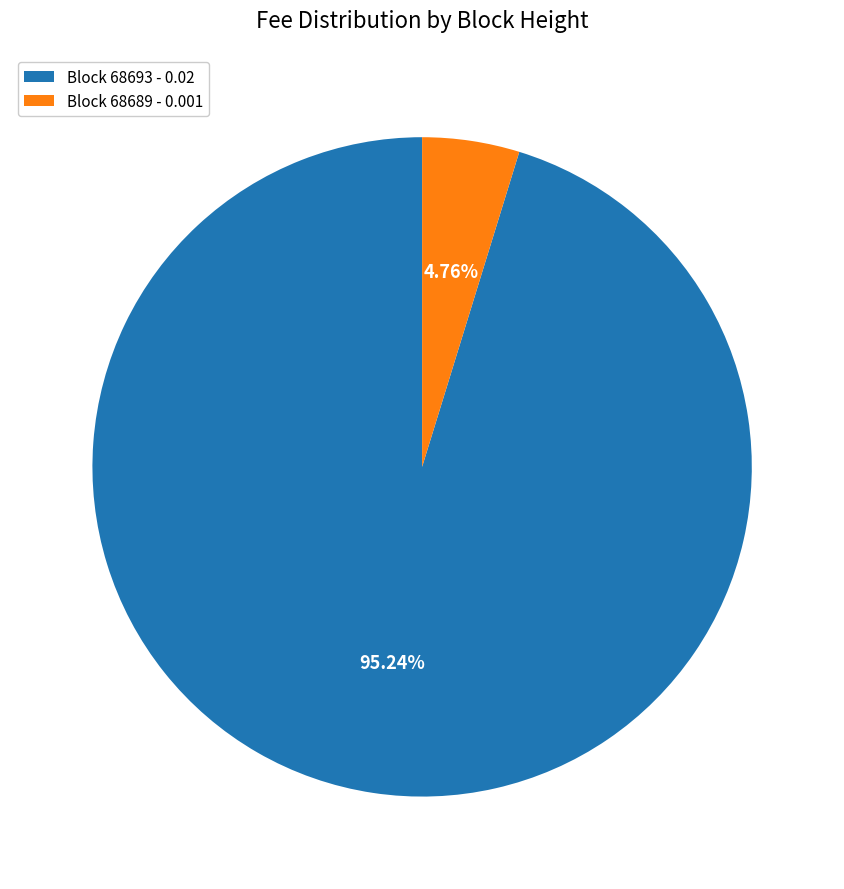

Between Block 68689 - 0.001 and Block 68693 - 0.02, which is larger?

Block 68693 - 0.02